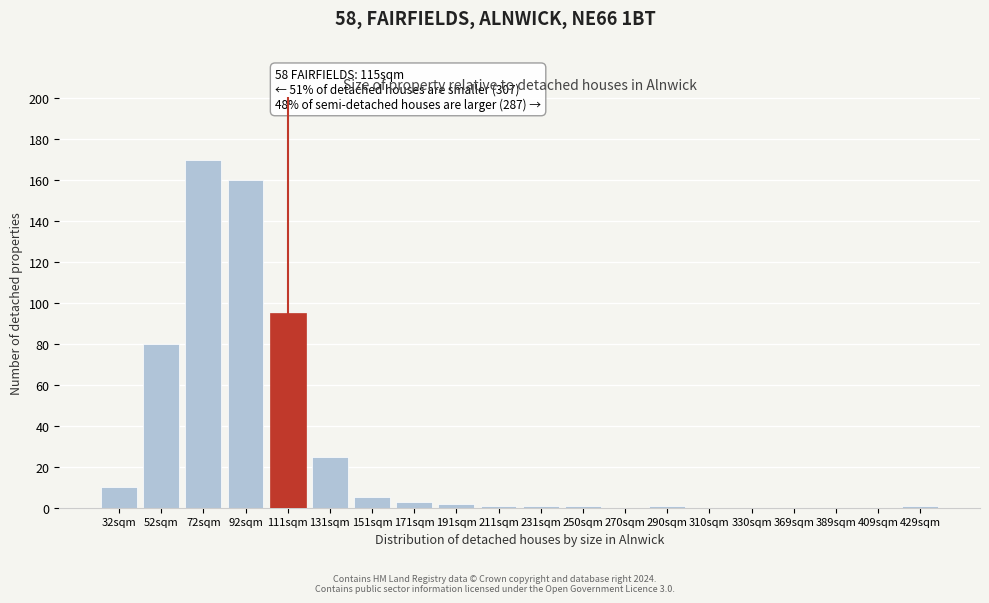

Reading right to left, transcribe all the data shown in this chart.

429sqm=1	409sqm=0	389sqm=0	369sqm=0	330sqm=0	310sqm=0	290sqm=1	270sqm=0	250sqm=1	231sqm=1	211sqm=1	191sqm=2	171sqm=3	151sqm=5	131sqm=25	111sqm=95	92sqm=160	72sqm=170	52sqm=80	32sqm=10